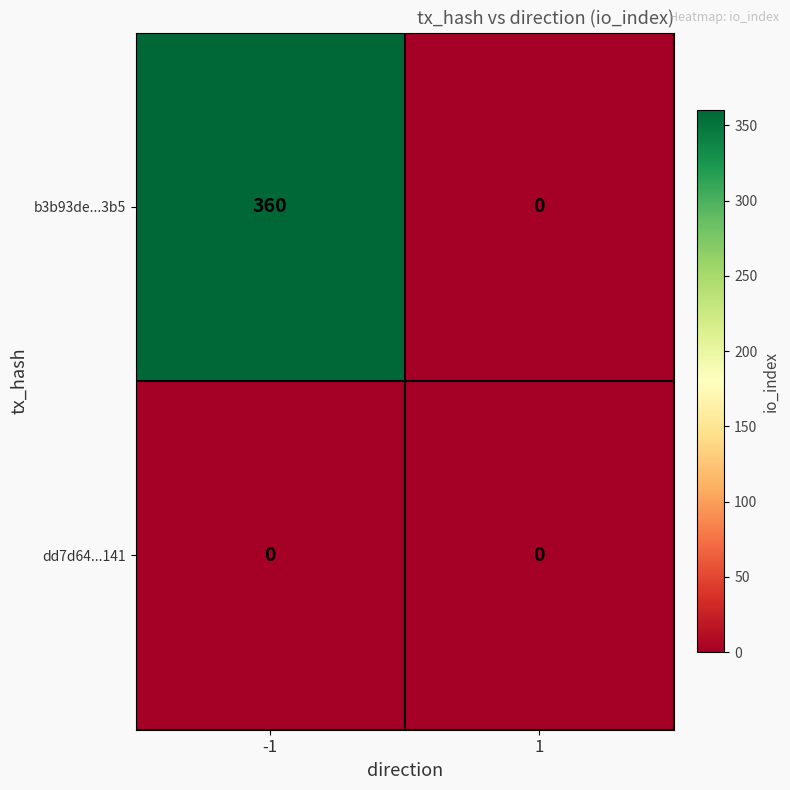

The dd7d64...141 series shows 0 at -1. True or false?

True